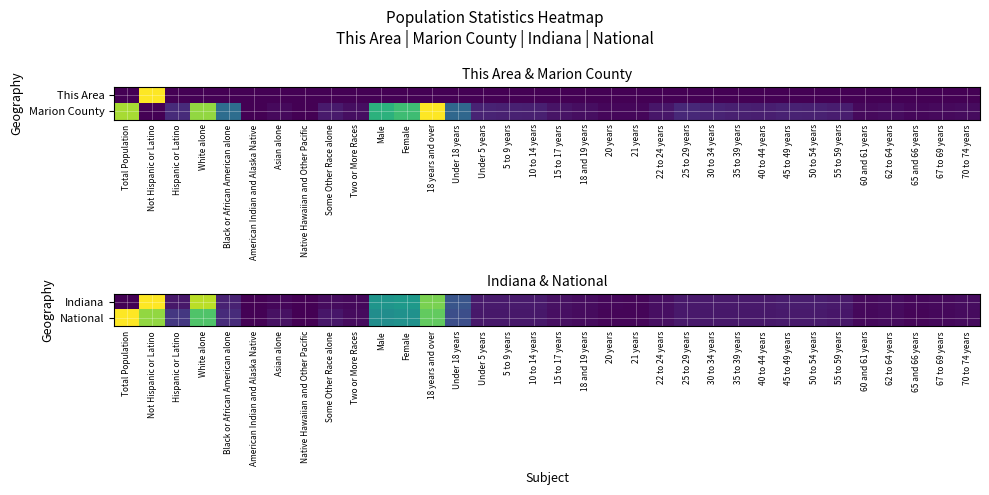

At which label does Indiana reach its peak?

Not Hispanic or Latino